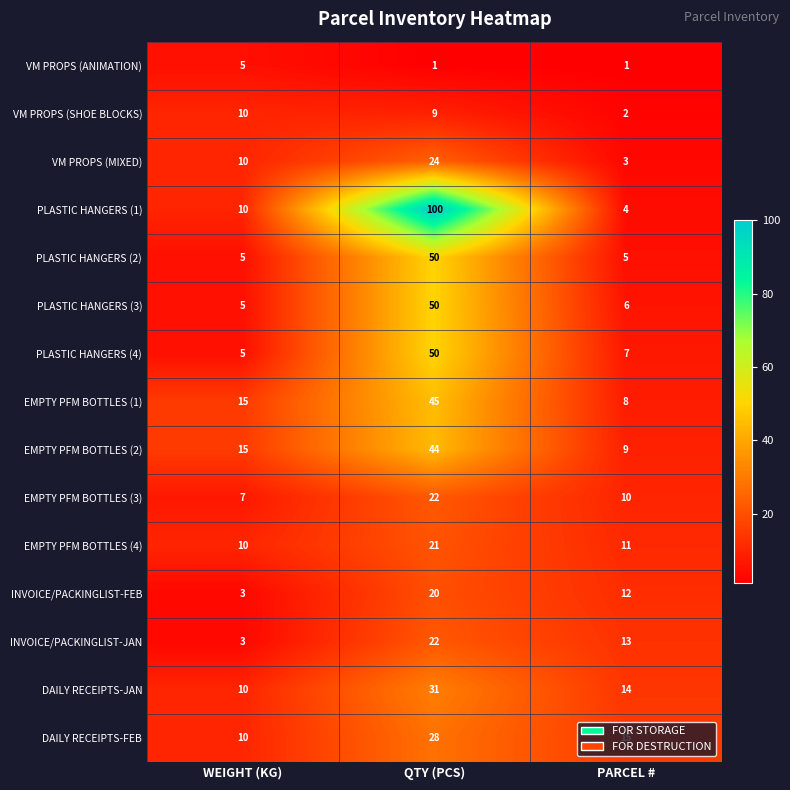

The PLASTIC HANGERS (2) series shows 2 at PARCEL #. True or false?

False